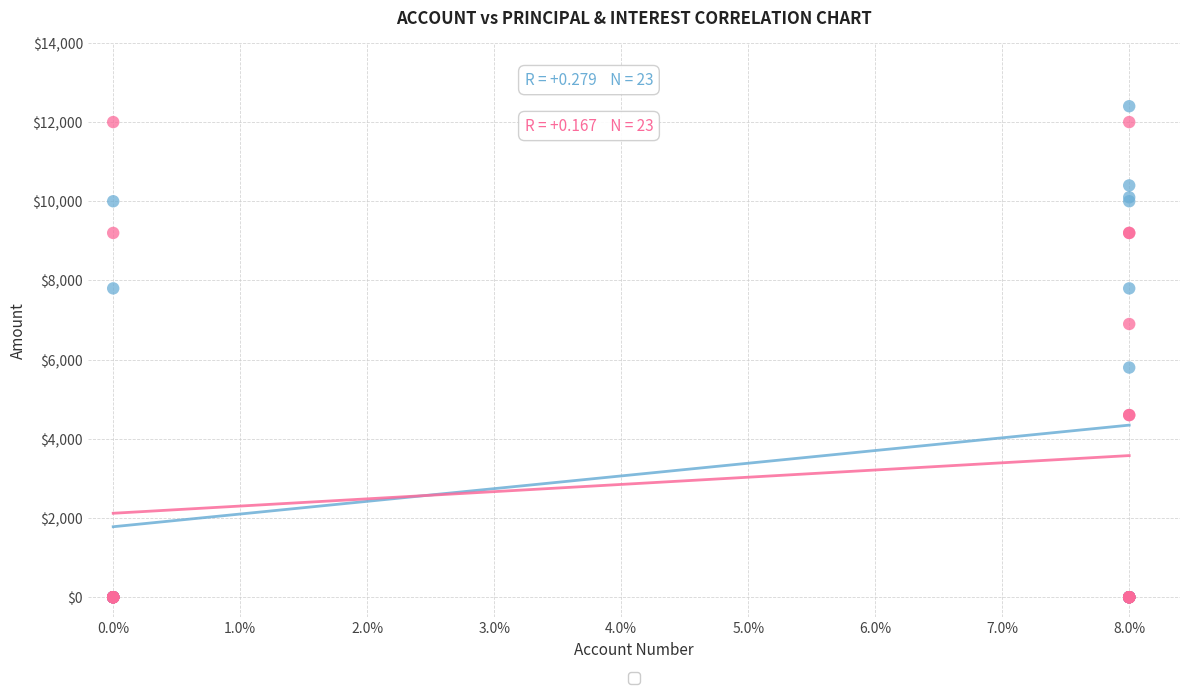

Across all series, what Y value is closest to 6200?

5800